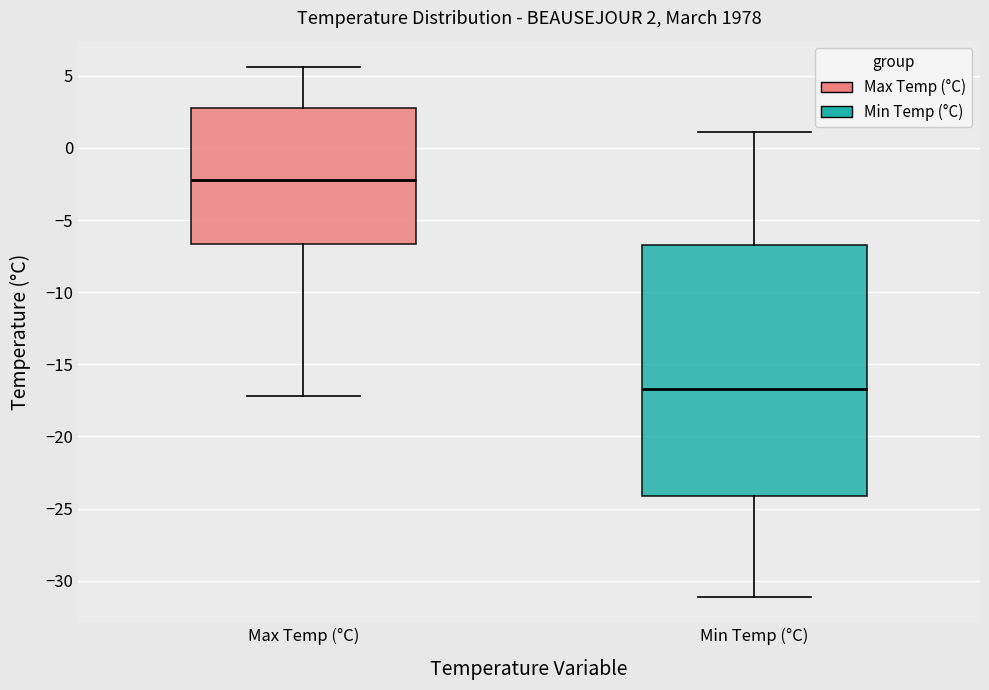

Comparing the boxes themselves (not the whiskers), which one is the tallest?

Min Temp (°C)